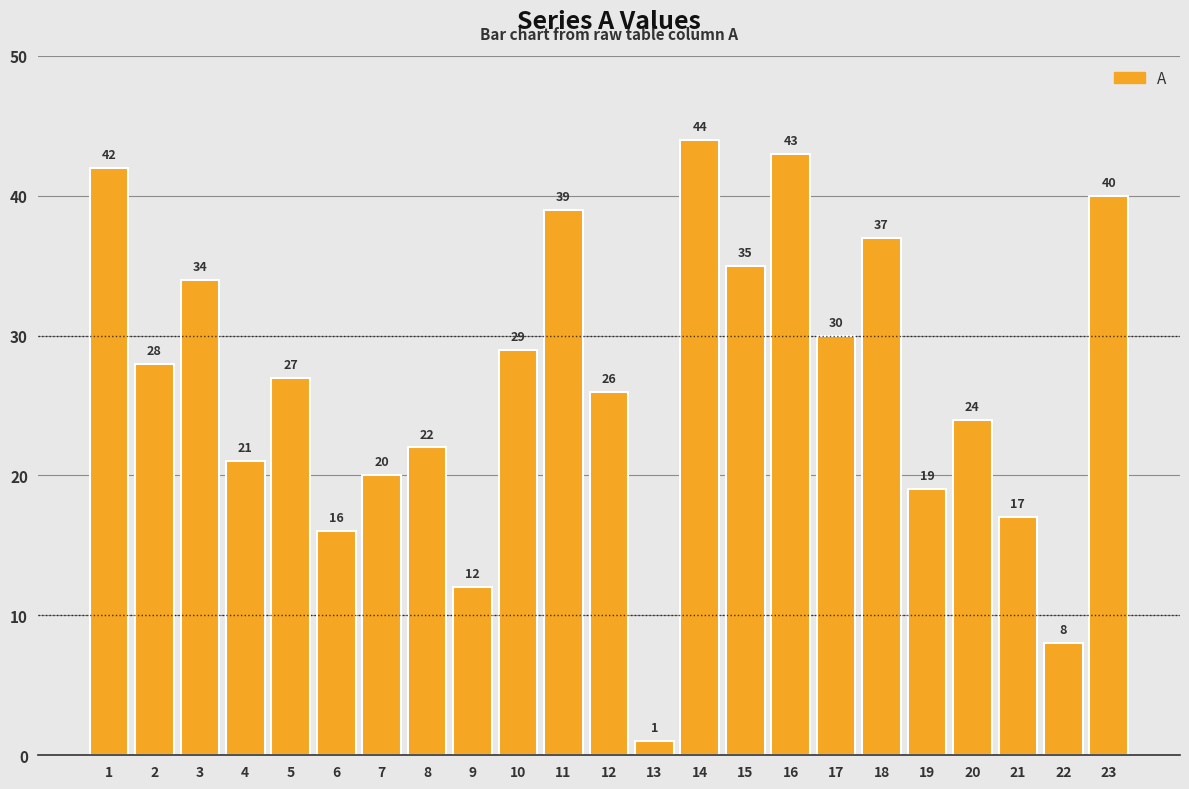

How many bars are there in total?

23